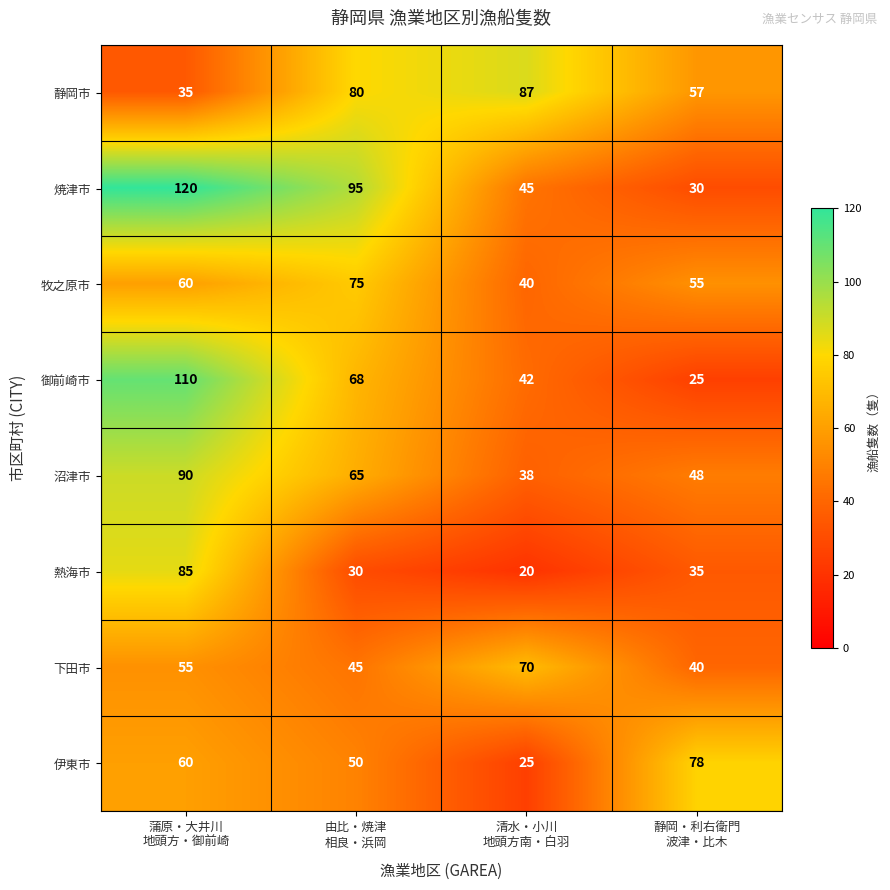

What is the total value across all series at 清水・小川
地頭方南・白羽?

367